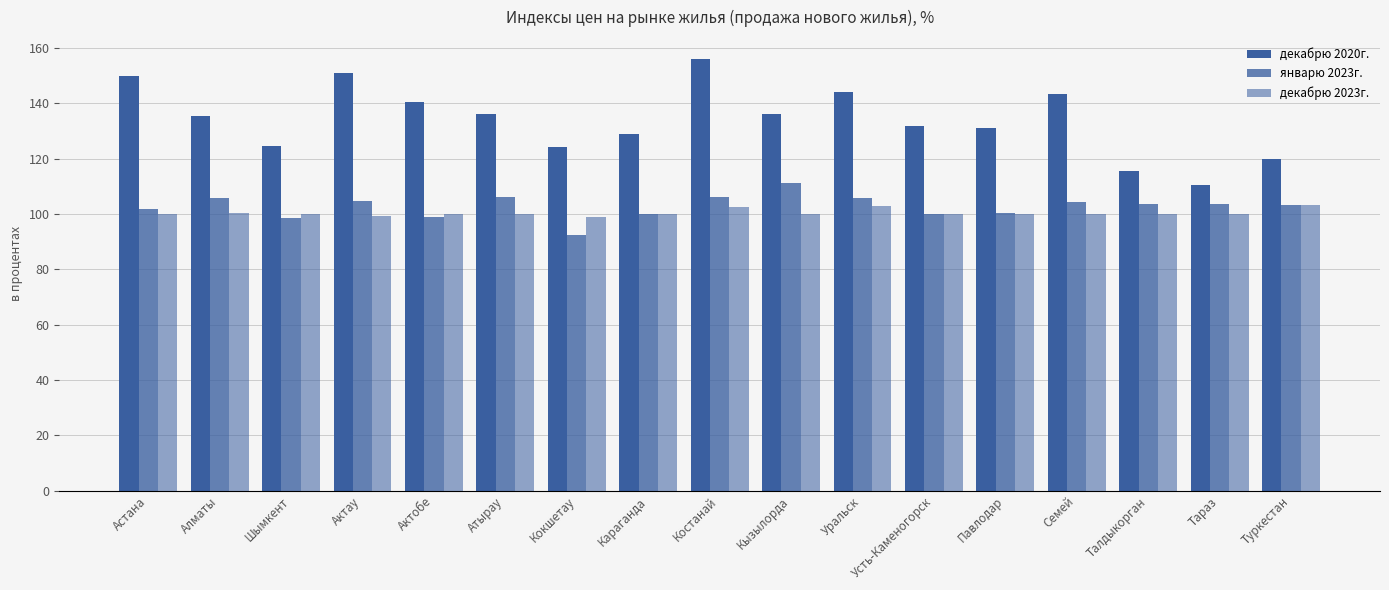

How many series are shown in this chart?

3